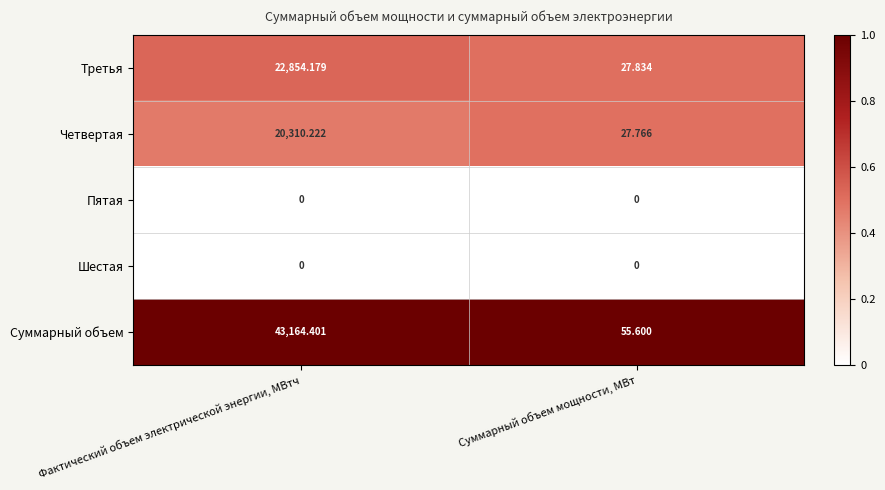

Which category has the lowest value in the Четвертая series?

Суммарный объем мощности, МВт